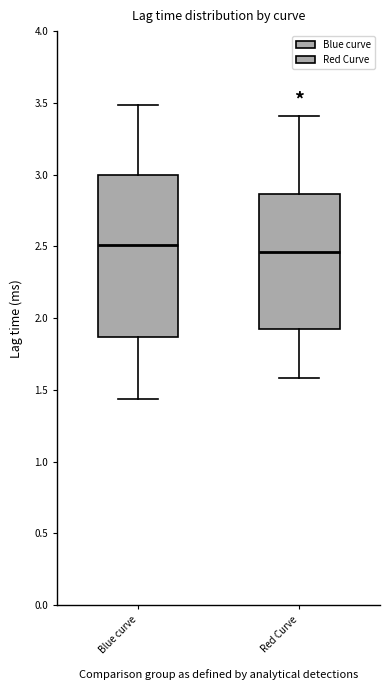

Which box is the tallest, from its lower edge to its upper edge?

Blue curve